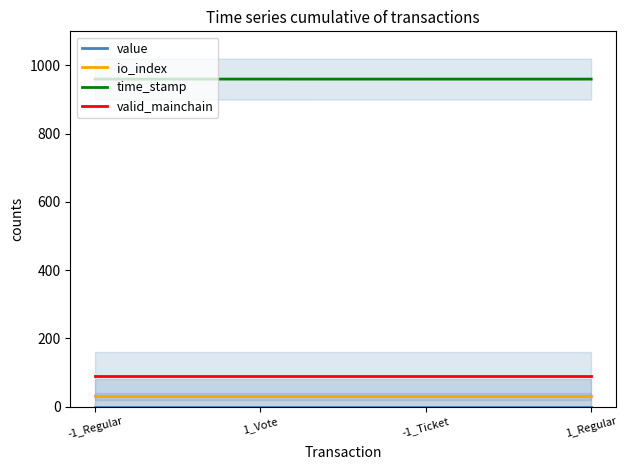

What is the sum of the time_stamp values at -1_Ticket and -1_Regular?

1919.9